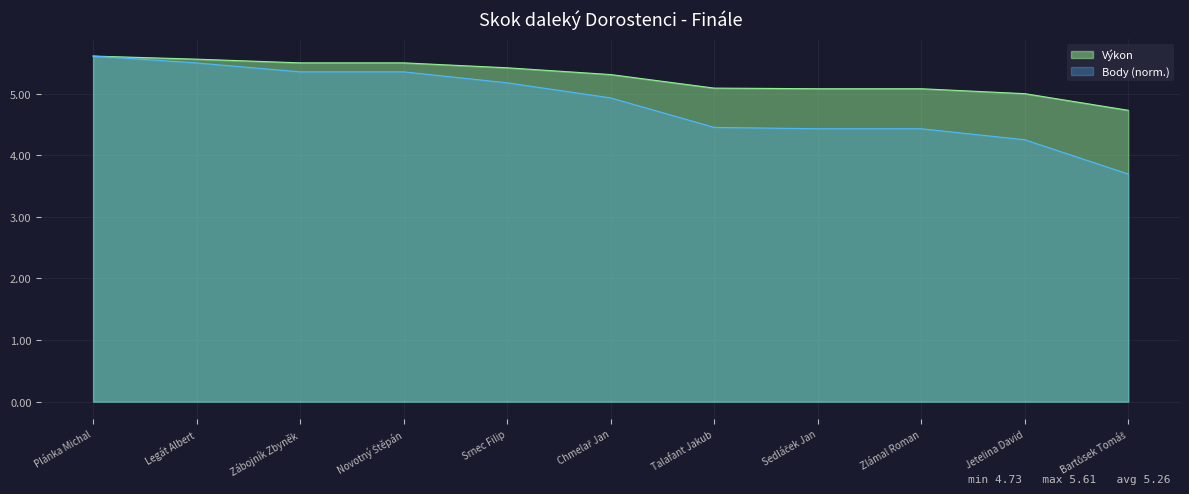

True or false: Výkon has a value of 8.9 at Zábojník Zbyněk.

False